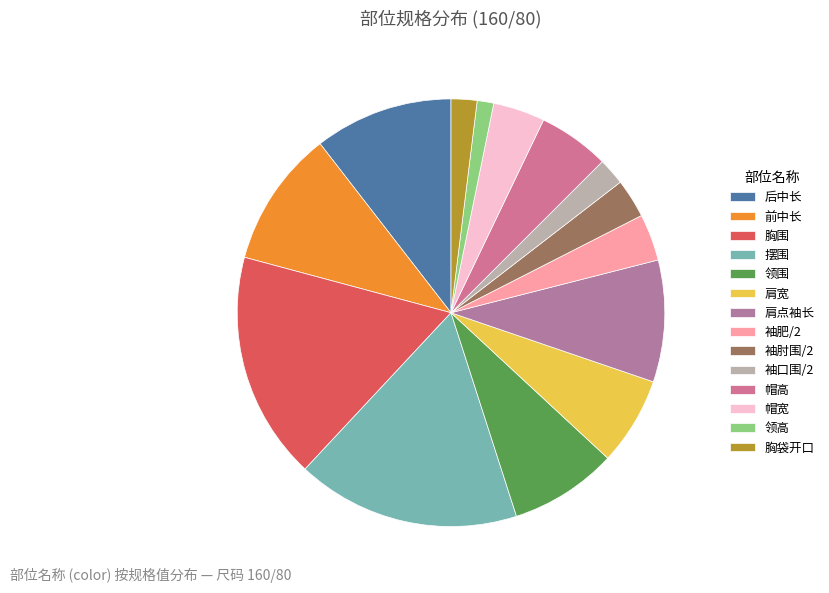

What is the change in value from 胸围 to 帽宽?

-85.0